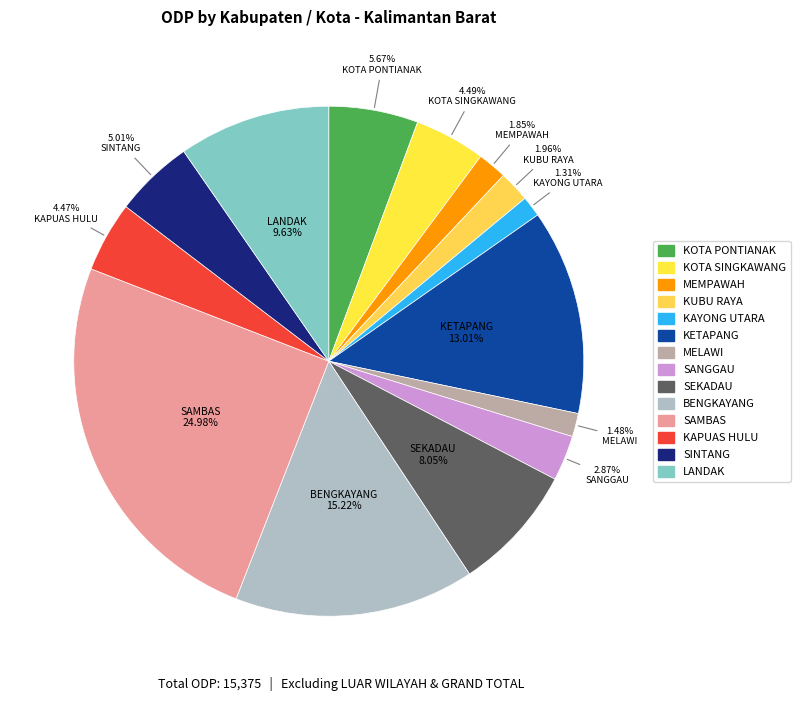

Is it true that LANDAK is 1% of the pie?

False